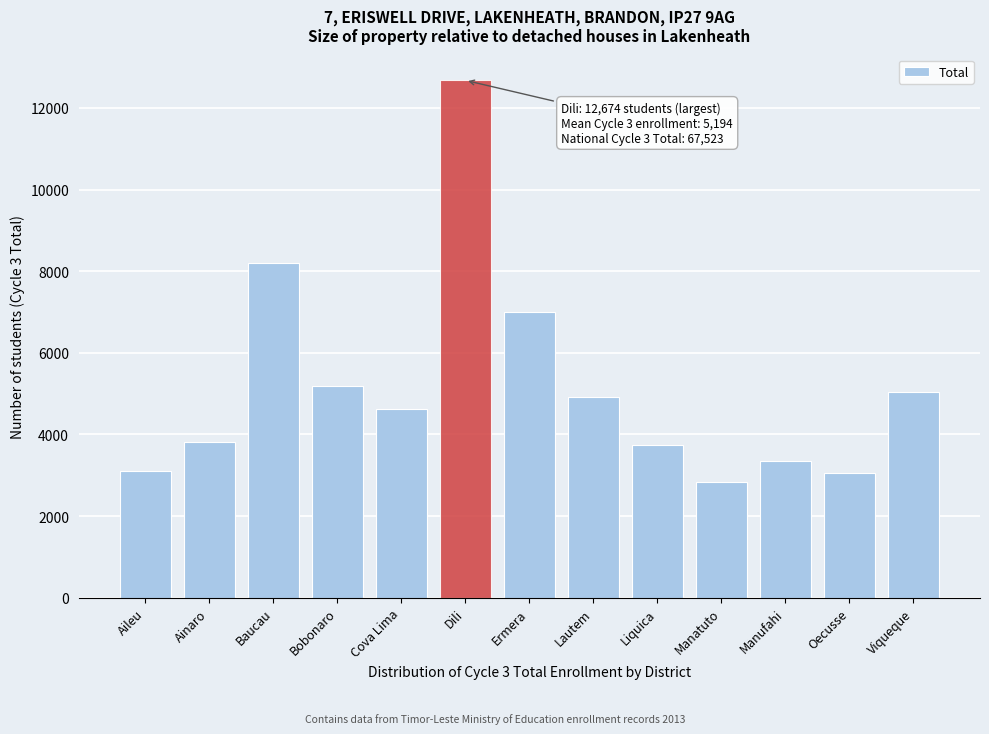

Reading right to left, what are all the values shown in this chart?

5047	3054	3343	2825	3741	4907	6992	12674	4622	5176	8204	3824	3114